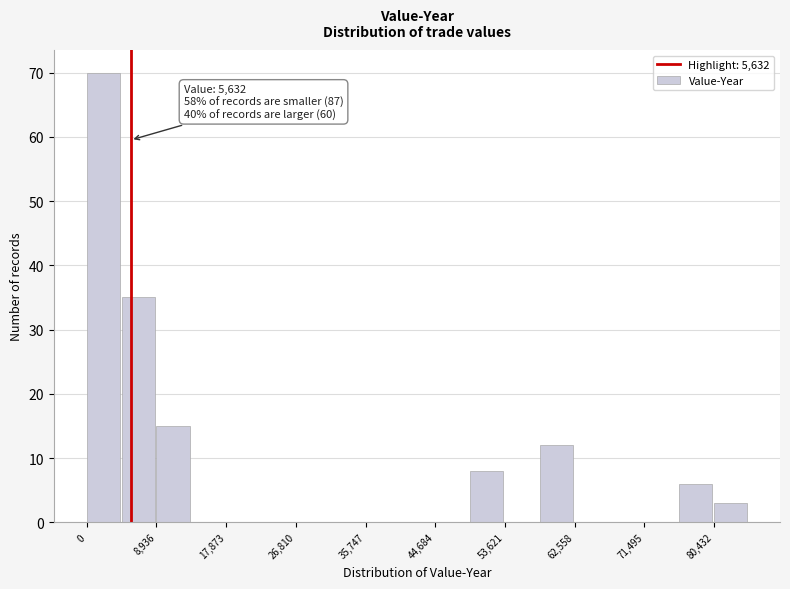

Over which range of the x-axis is the bar tallest?

0 to 4000